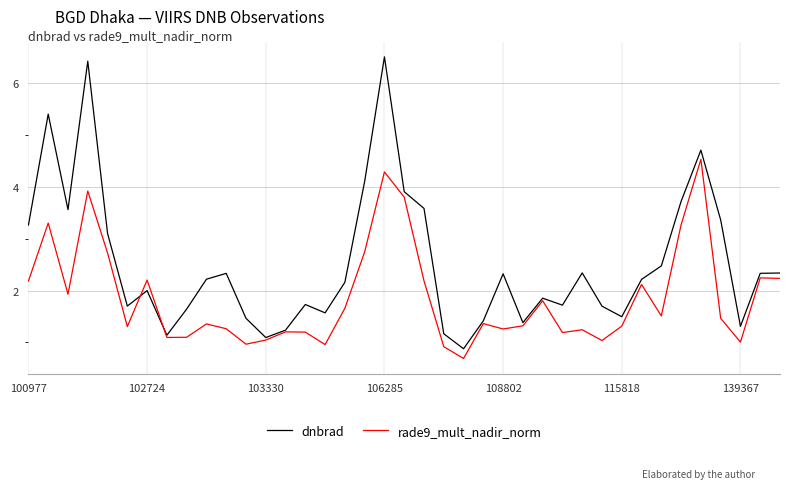

List the series in order of their peak value, lowest first.

rade9_mult_nadir_norm, dnbrad